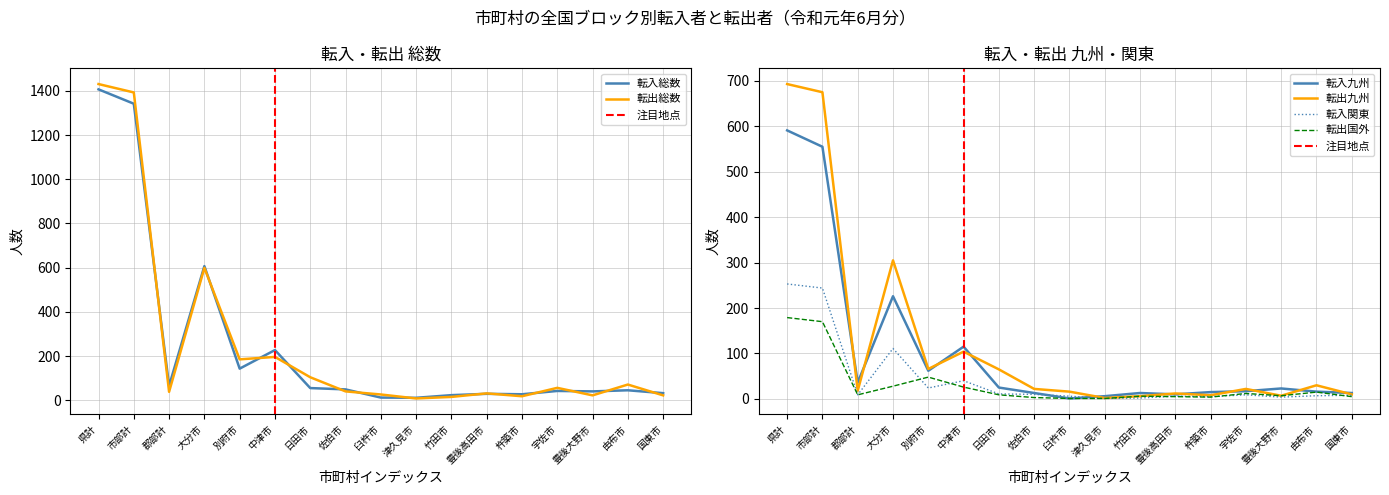

What are all the series names shown in the legend?

転入総数, 転出総数, 転入九州, 転出九州, 転入関東, 転出国外